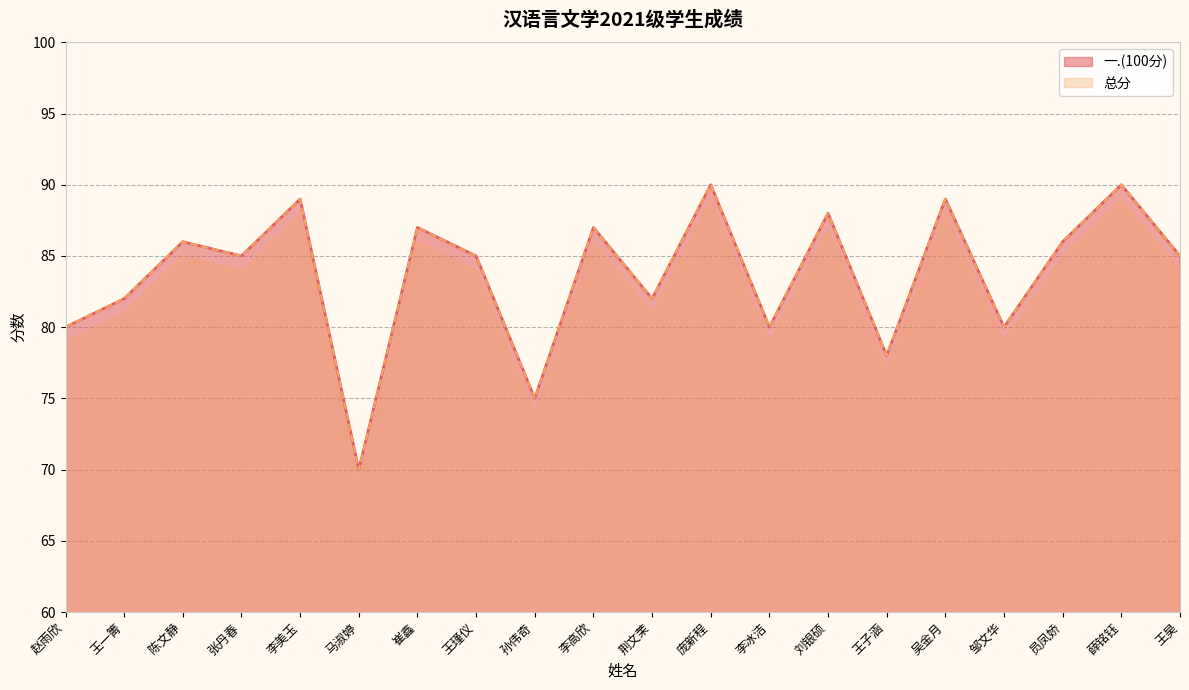

Where does the 一.(100分) series first go above 85?

陈文静